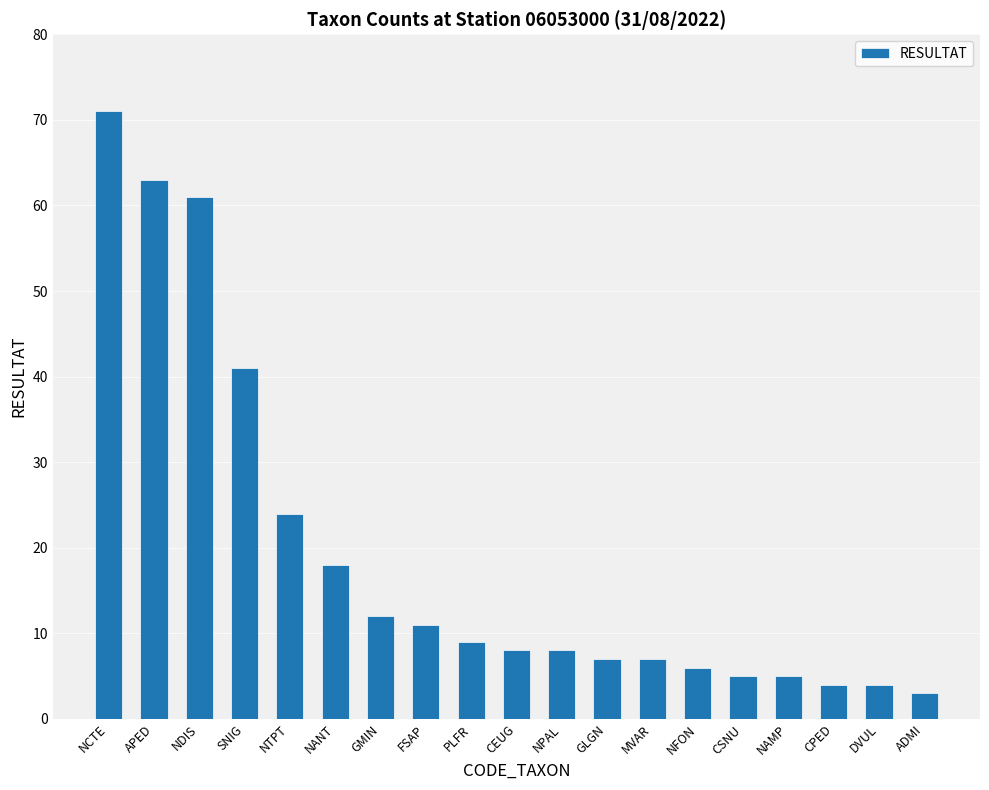

What is the label of the 17th bar from the left?

CPED